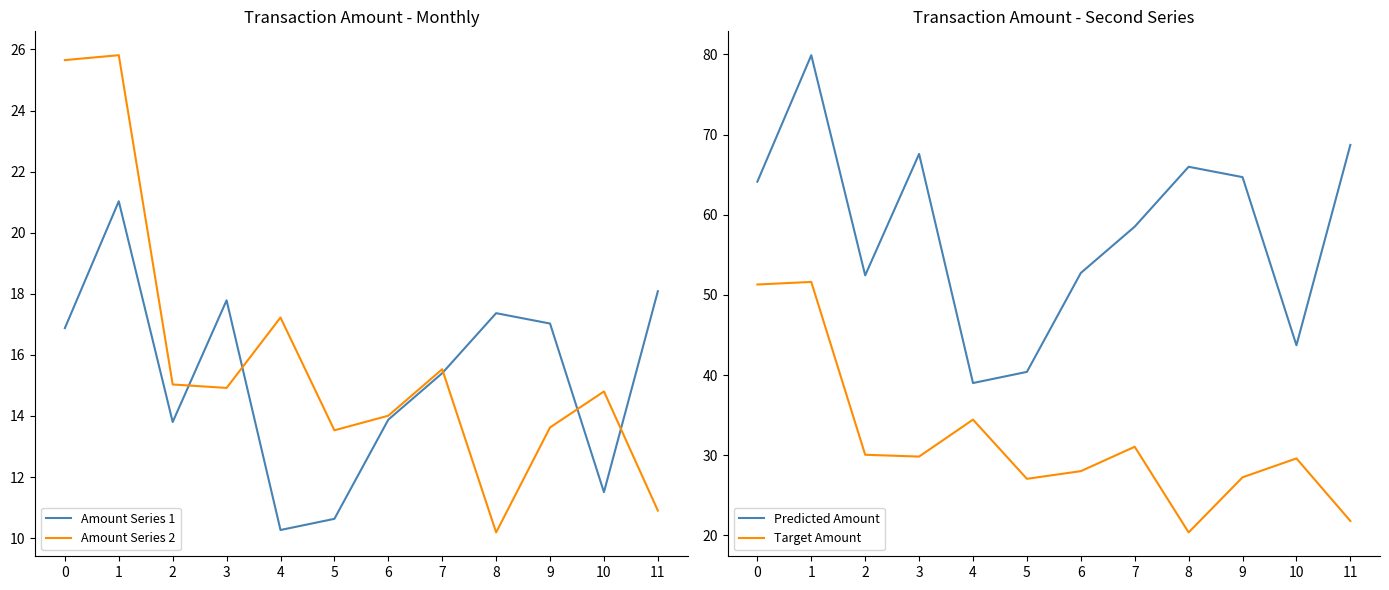

True or false: Target Amount and Amount Series 2 cross at least once.

False